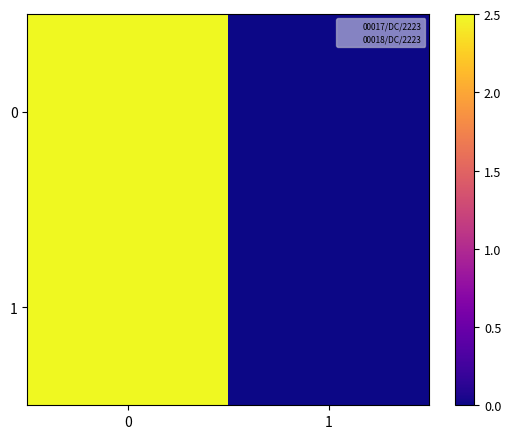

How many categories are shown in the chart?

2